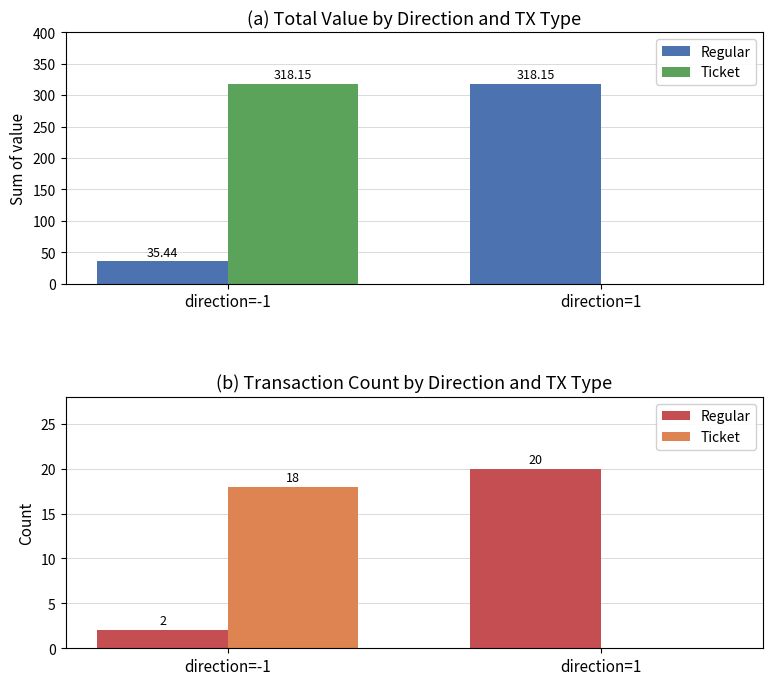

Reading left to right, extract all data points from this chart.

Regular: 2	20
Ticket: 18	0